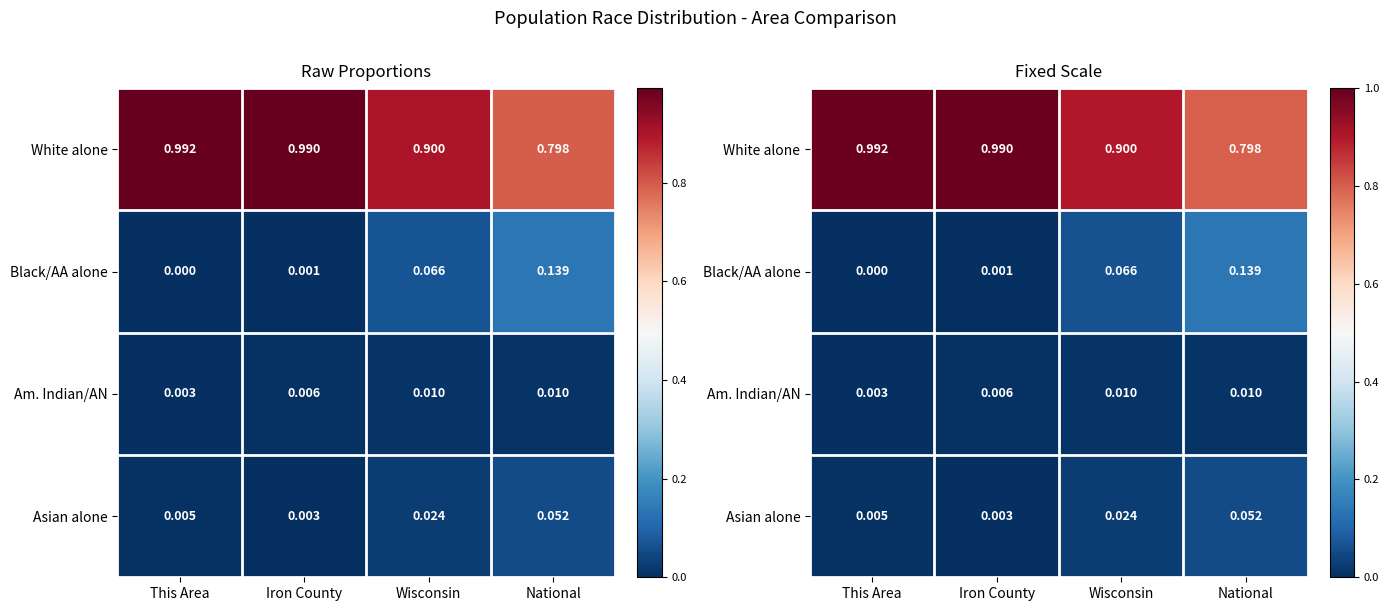

The value of Black/AA alone at Iron County is 0.0. True or false?

True